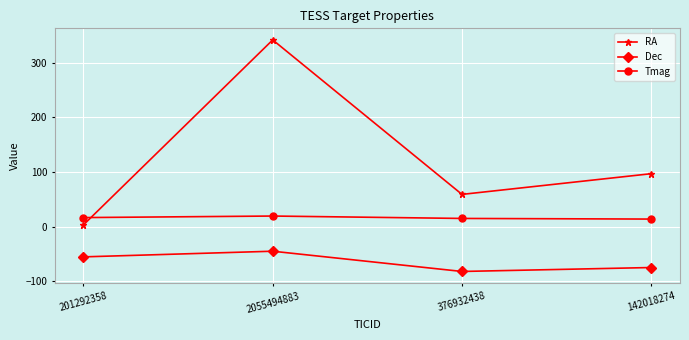

At which category does the chart reach its peak across all series?

2055494883